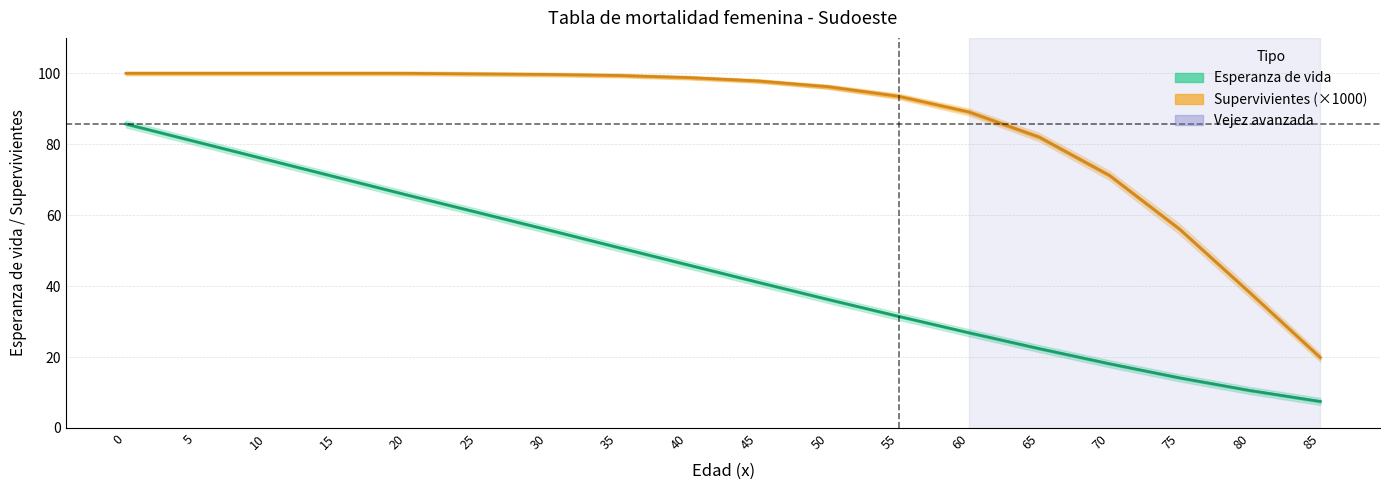

True or false: Supervivientes (×1000) has more than 1 interior local peaks.

False